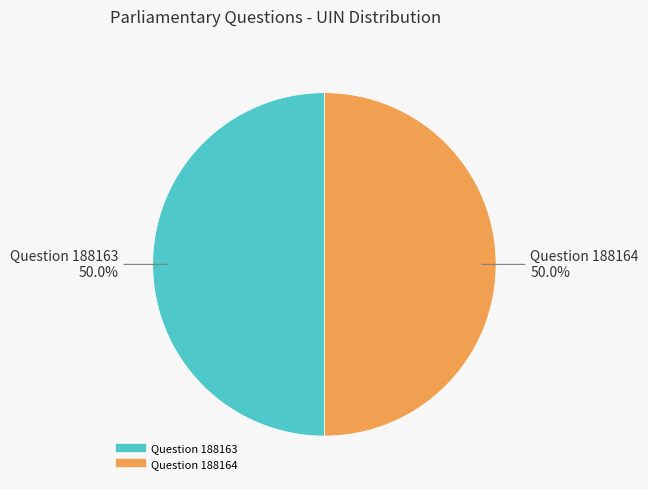

To the nearest percent, what portion does Question 188164 represent?

50%